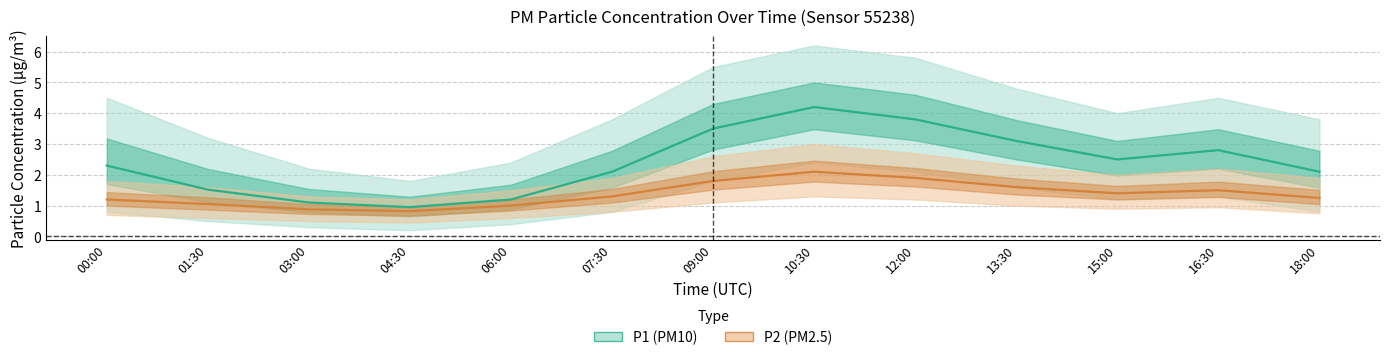

Rank the series by their average value, from highest to lowest.

P1 (PM10) estimate, P2 (PM2.5) estimate